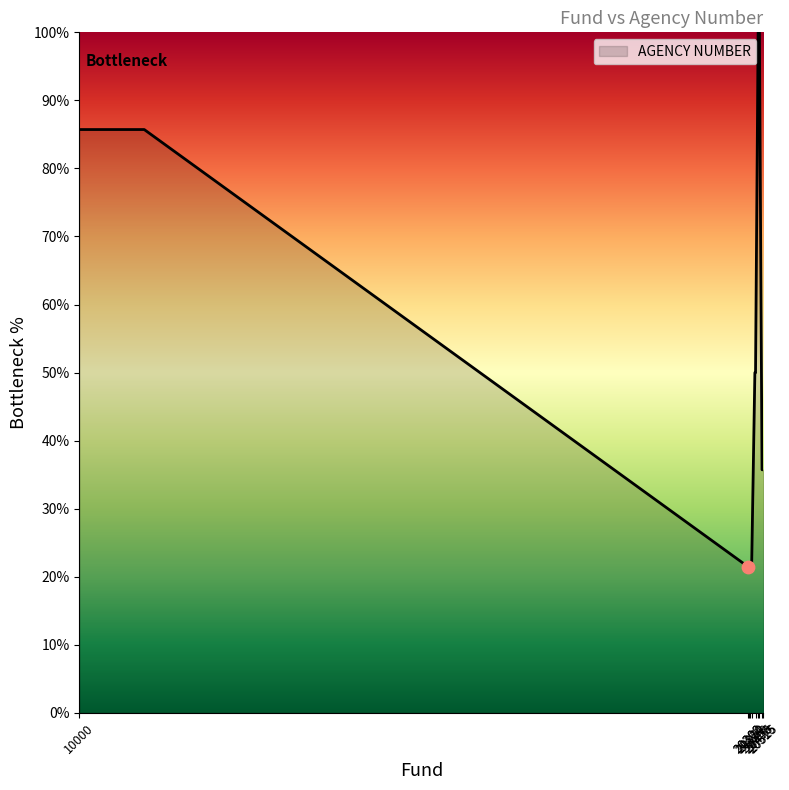

What is the smallest value displayed?

21.4